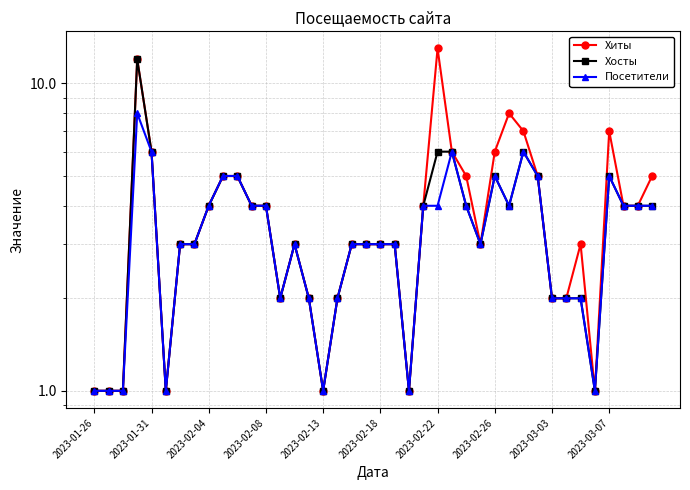

At which category does the chart reach its peak across all series?

2023-02-22